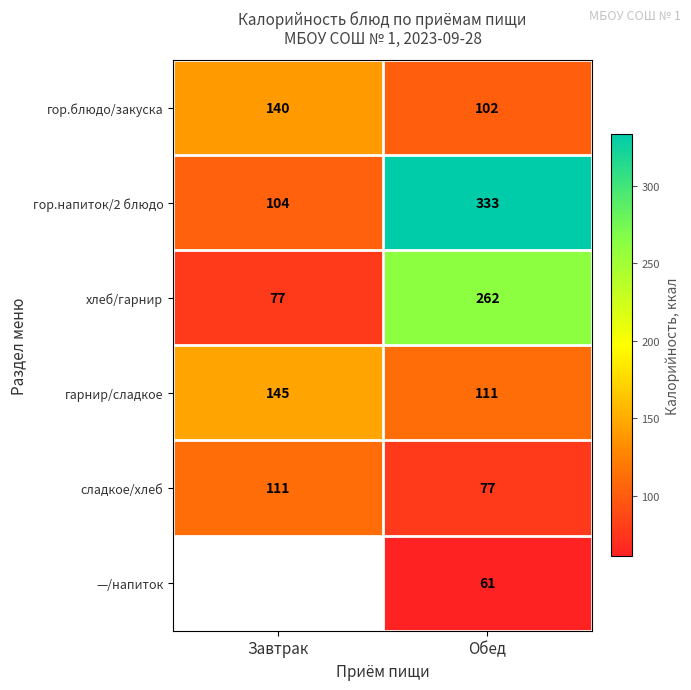

Is it true that гор.блюдо/закуска equals 66 at Завтрак?

False